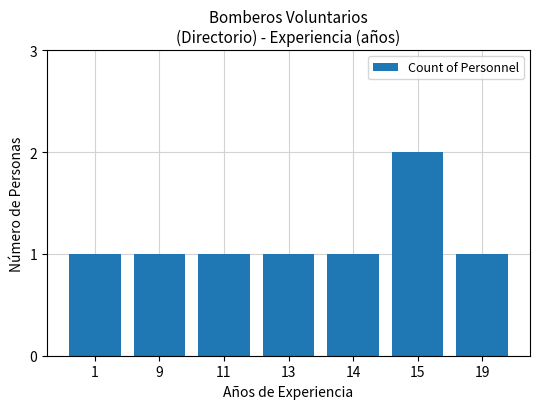

Count the number of categories in the chart.

7